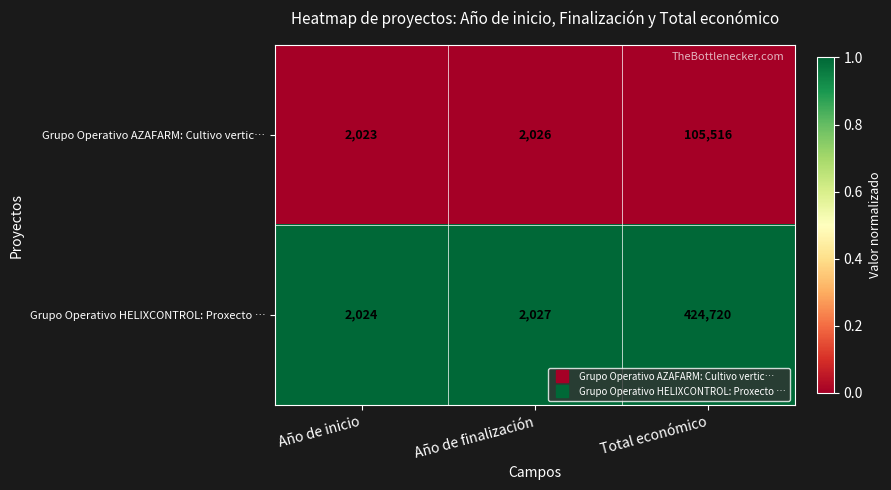

How many categories are shown in the chart?

3